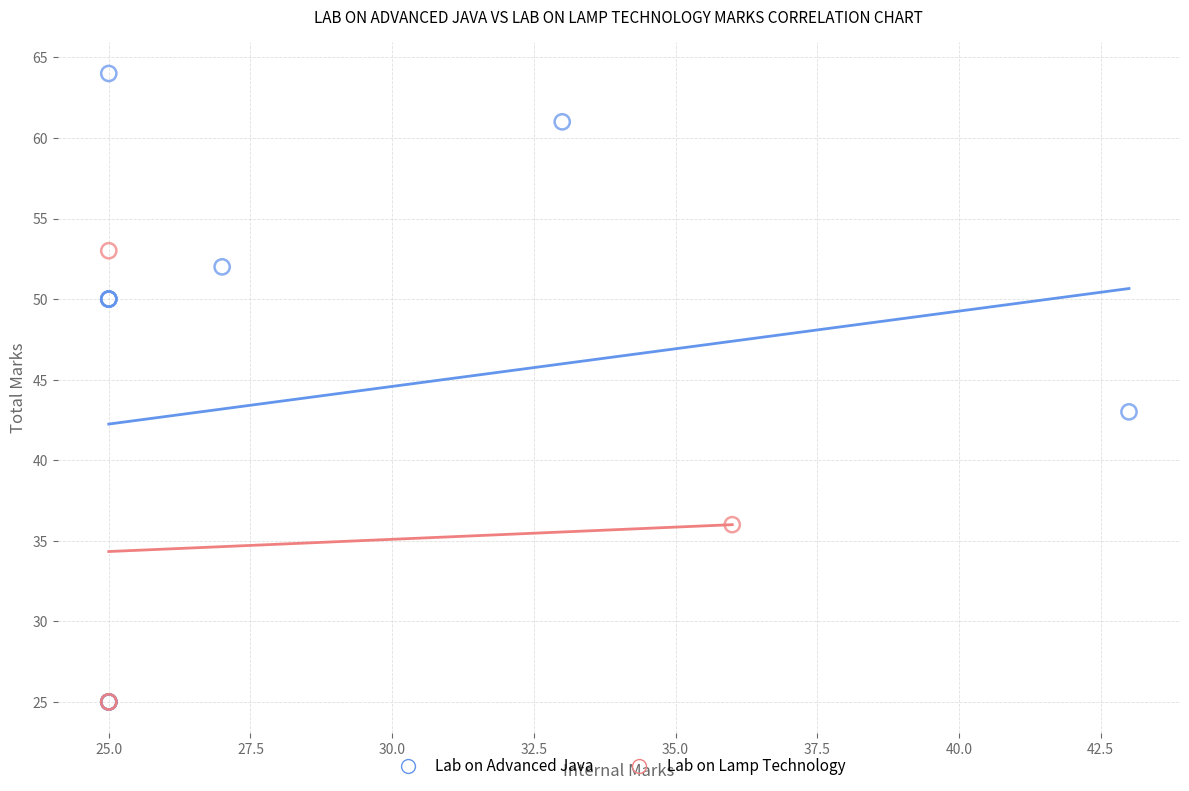

Which series has the widest spread of Y values?

Lab on Advanced Java